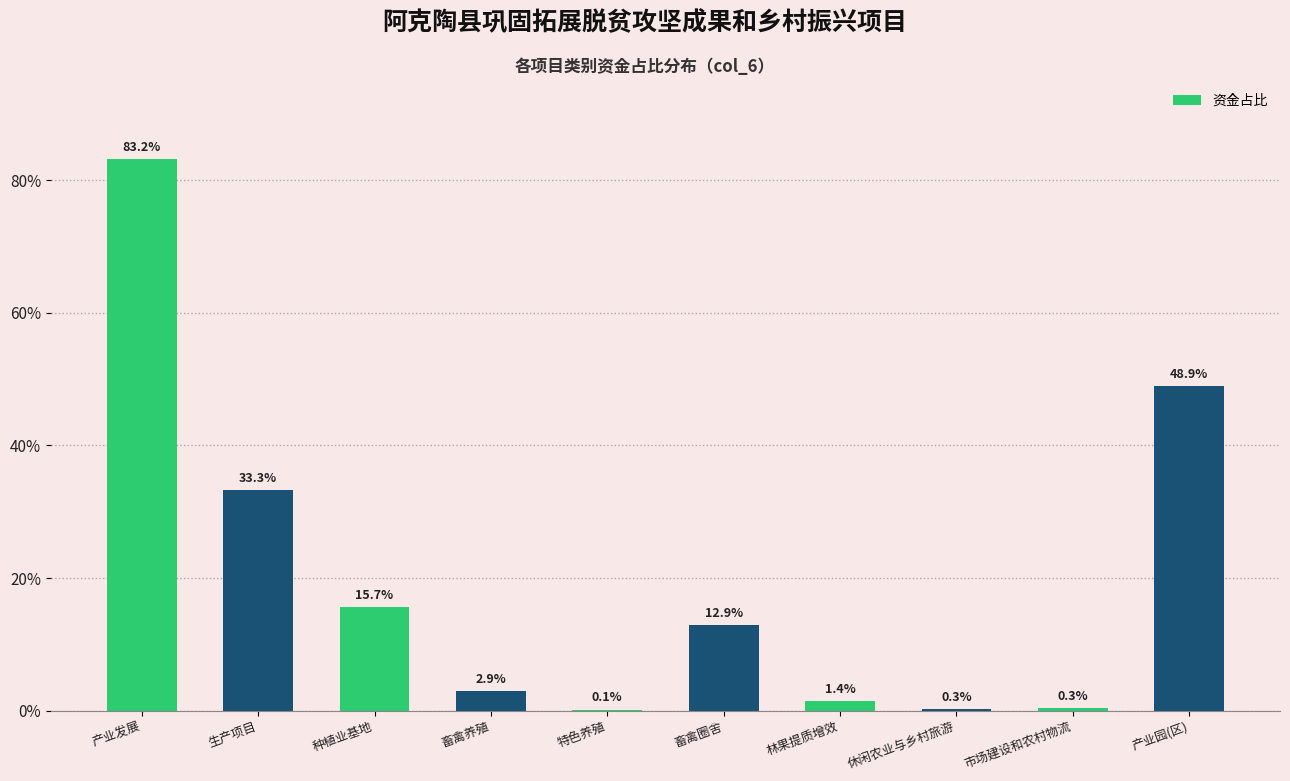

Are the bars horizontal?

No